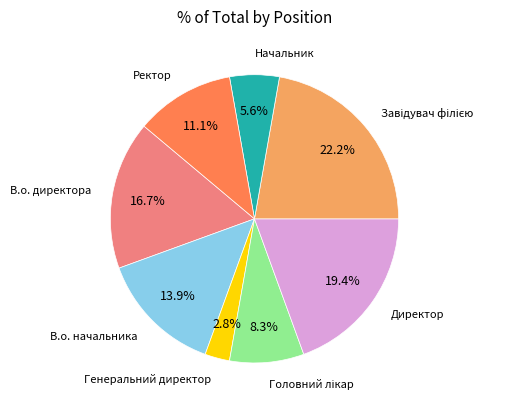

Does В.о. начальника account for over 50% of the chart?

No